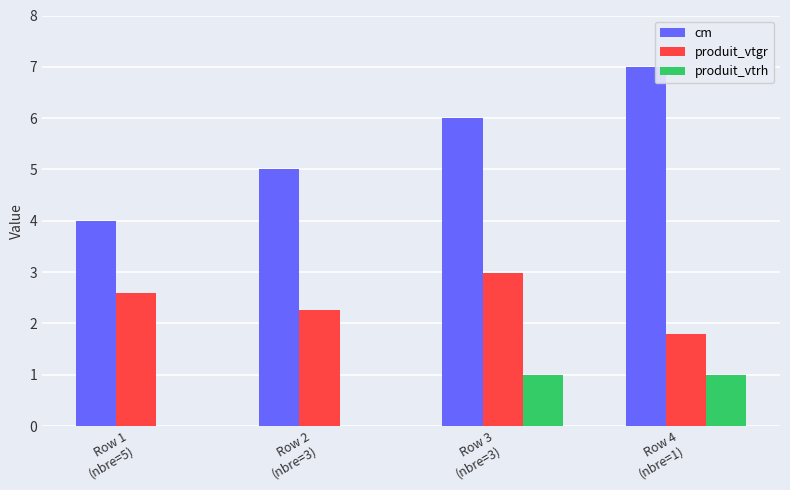

How many produit_vtrh values are between 0 and 1?

4